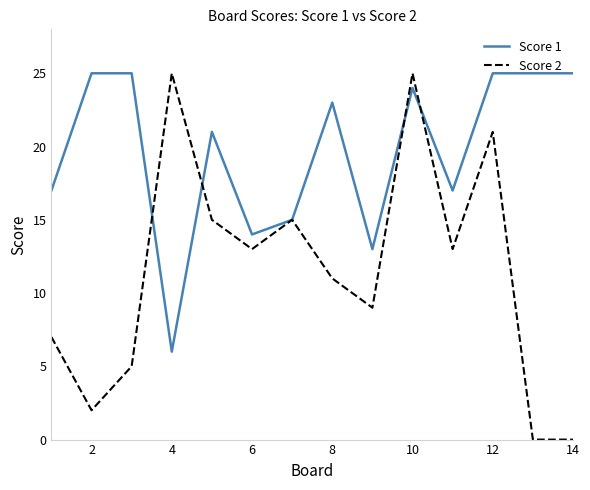

Which series has the widest spread of values?

Score 2